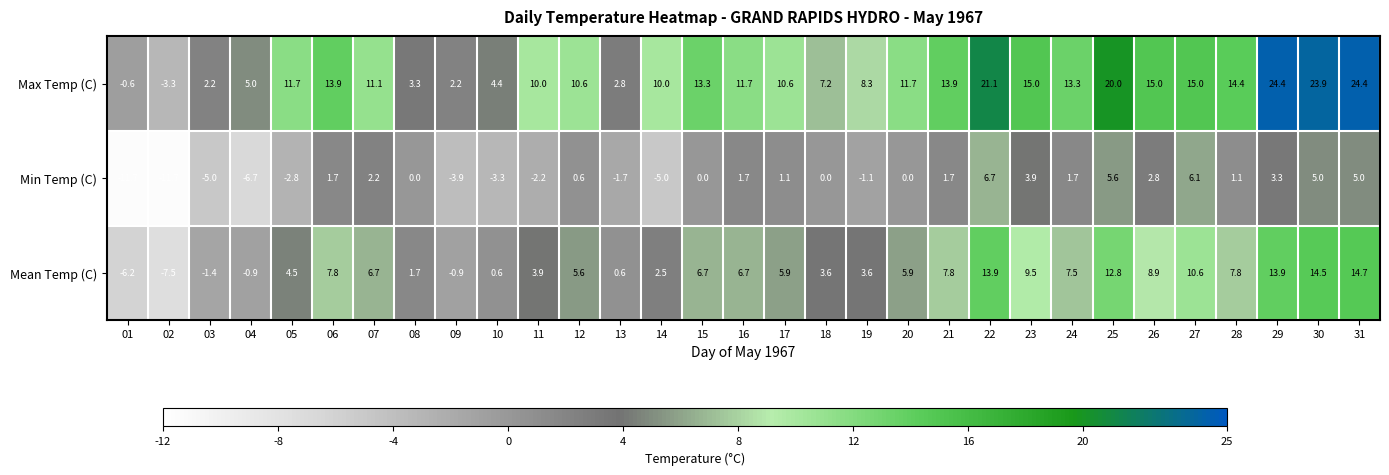

What is the approximate value of Min Temp (C) at 26?

2.8